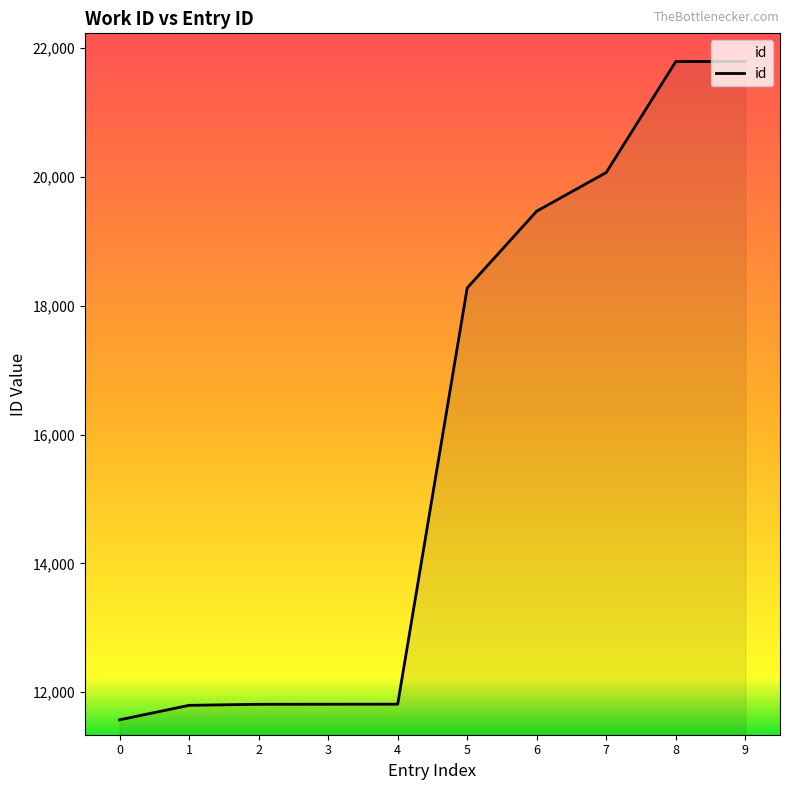

How many distinct data groups are displayed?

1